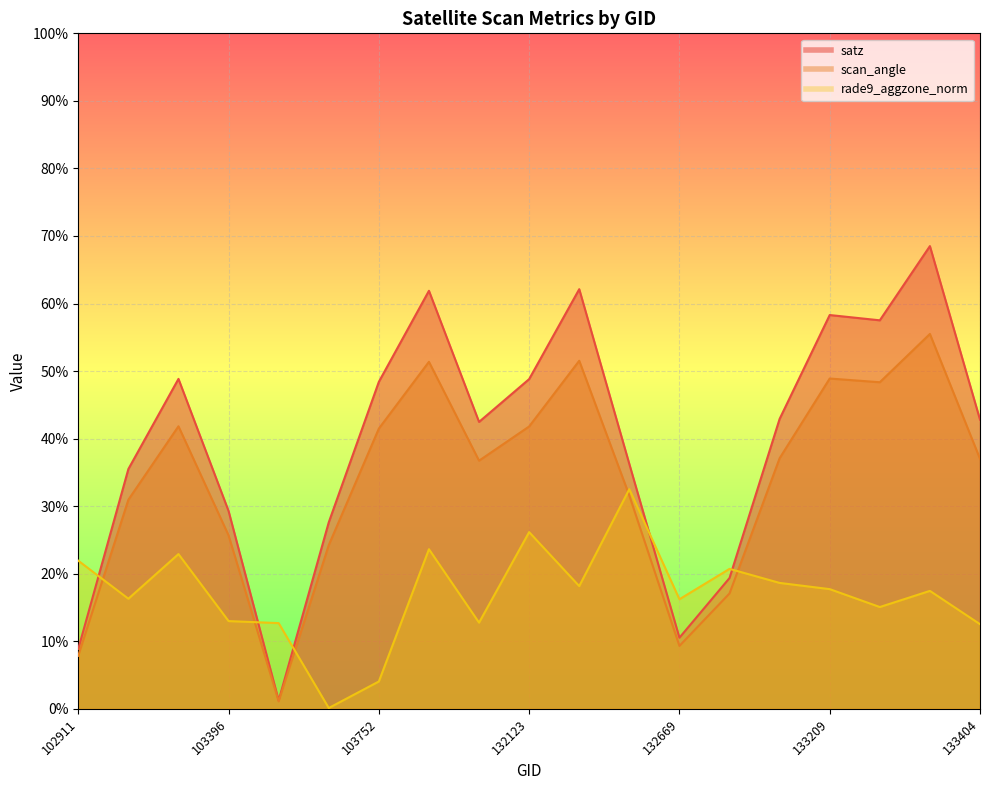

After their last crossing, which series has the higher values: scan_angle or rade9_aggzone_norm?

scan_angle